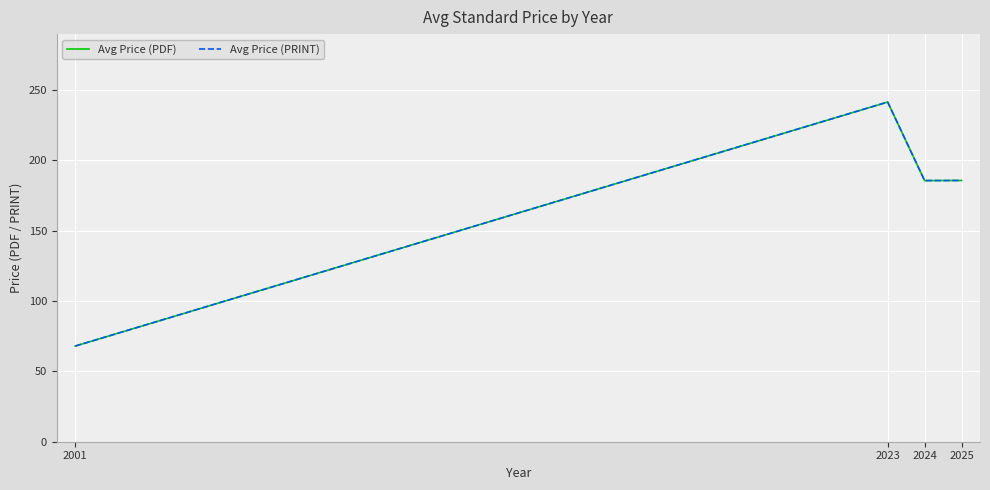

Does the chart have visible grid lines?

Yes